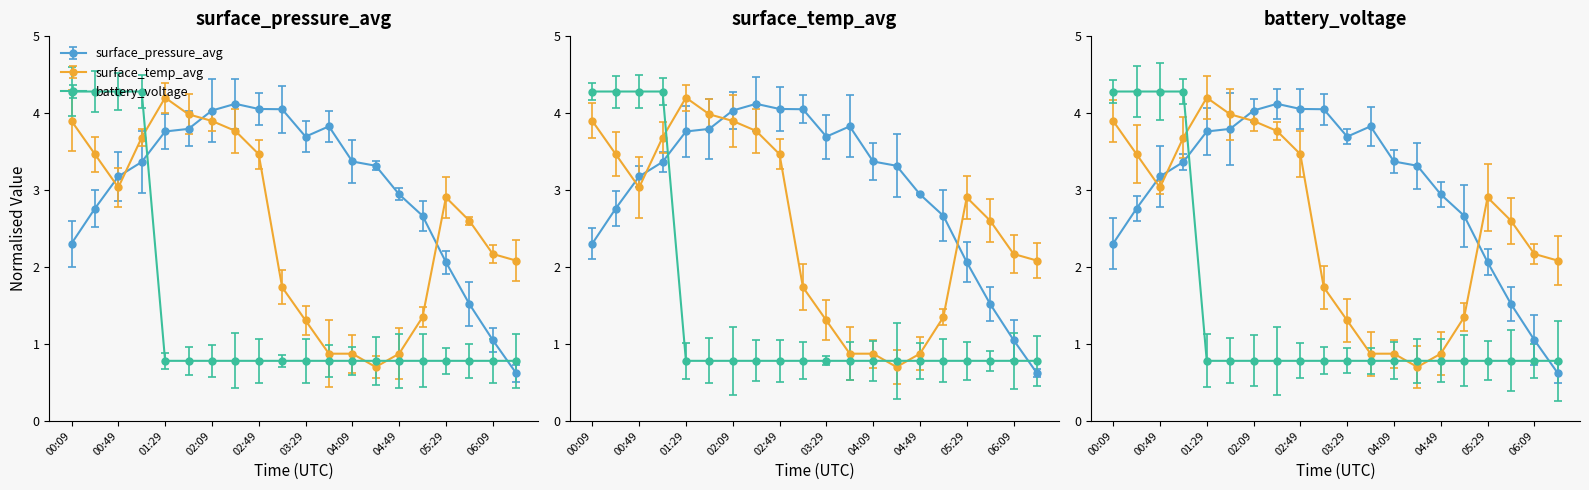

Which category has the highest value in the surface_temp_avg series?

01:29